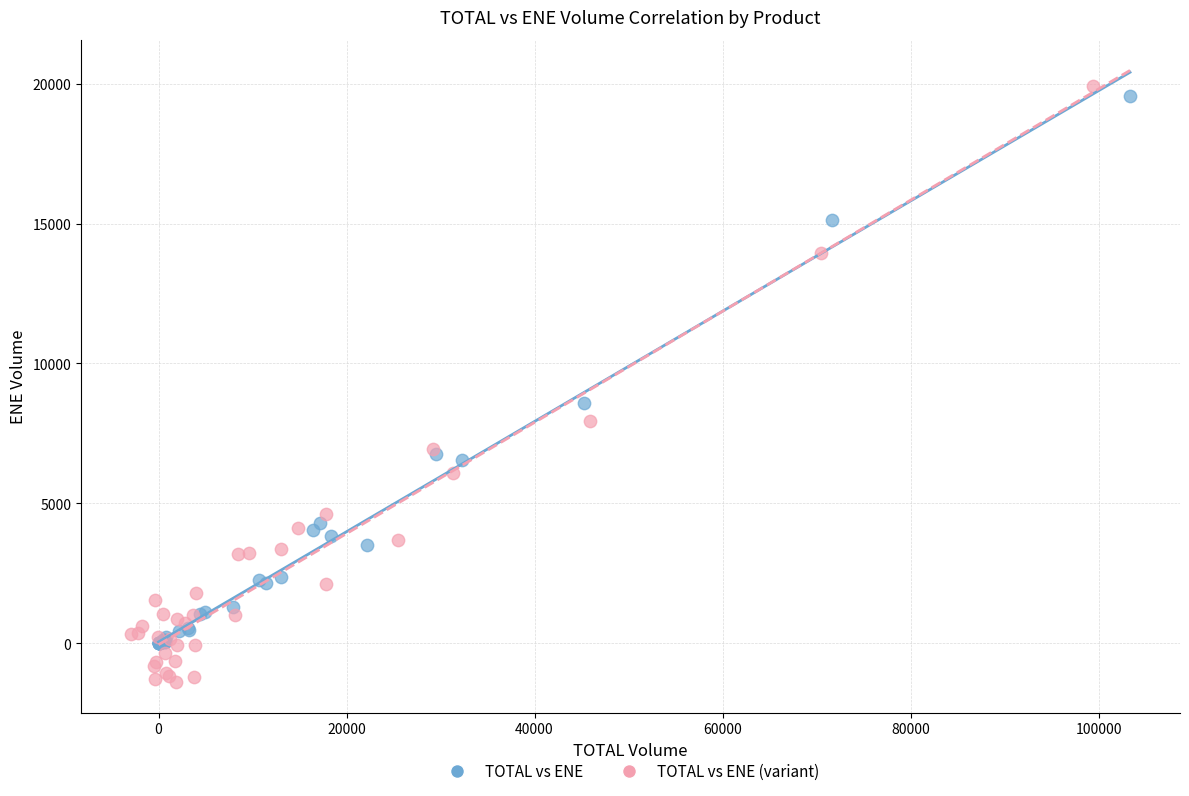

Which series contains the lowest Y value?

TOTAL vs ENE (variant)